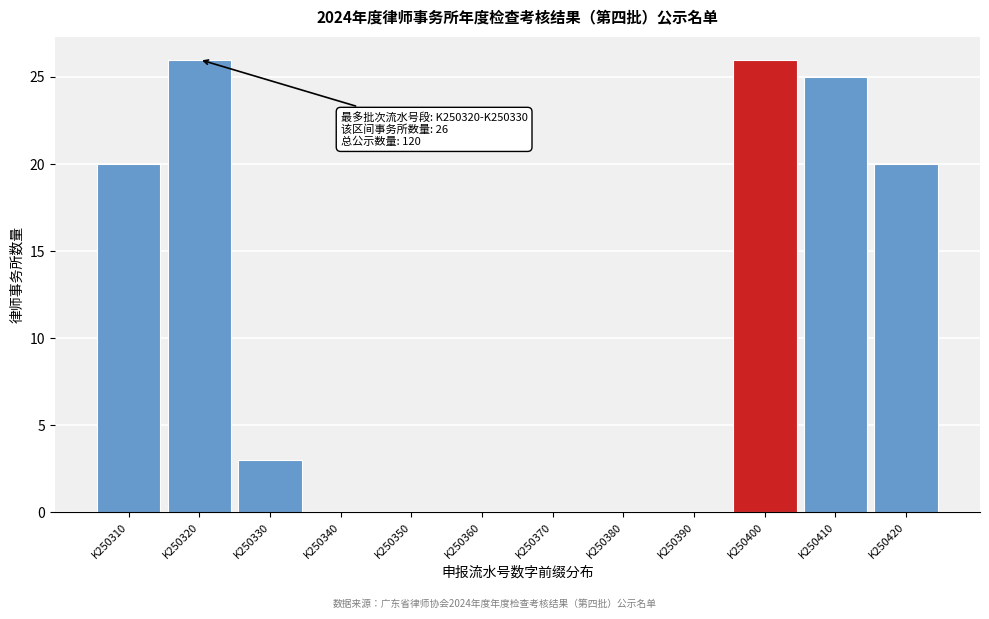

Reading right to left, list all the values displayed in this chart.

K250420=20	K250410=25	K250400=26	K250390=0	K250380=0	K250370=0	K250360=0	K250350=0	K250340=0	K250330=3	K250320=26	K250310=20